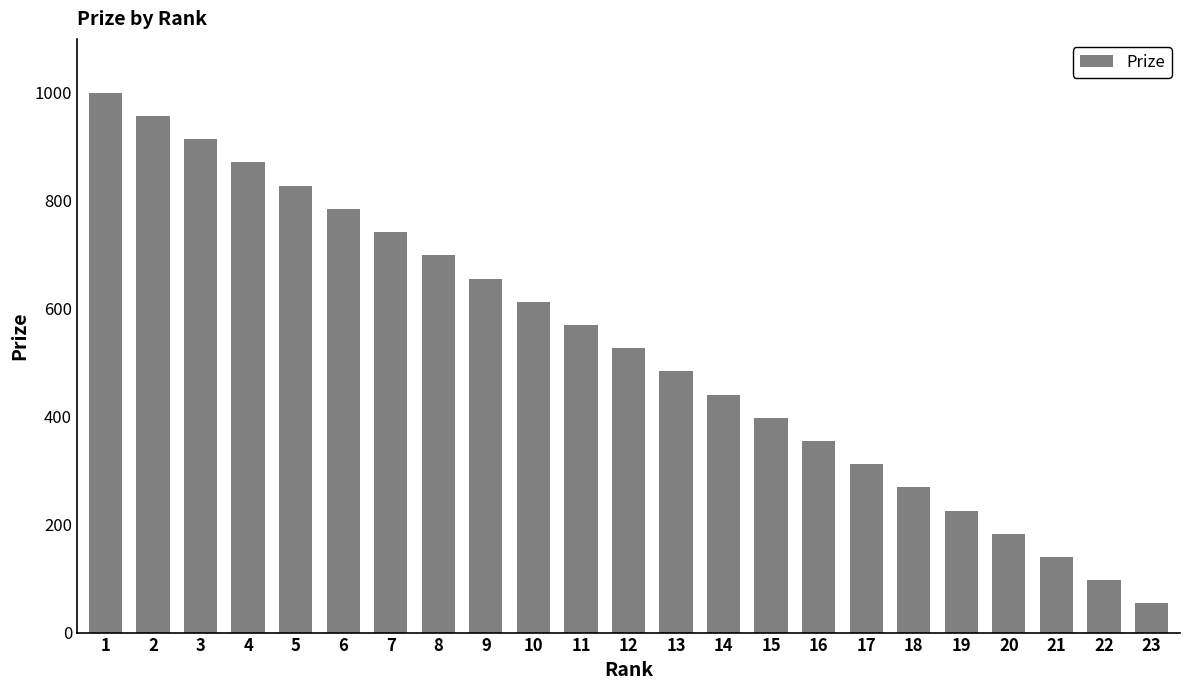

List the labels in order of value, smallest first.

23, 22, 21, 20, 19, 18, 17, 16, 15, 14, 13, 12, 11, 10, 9, 8, 7, 6, 5, 4, 3, 2, 1